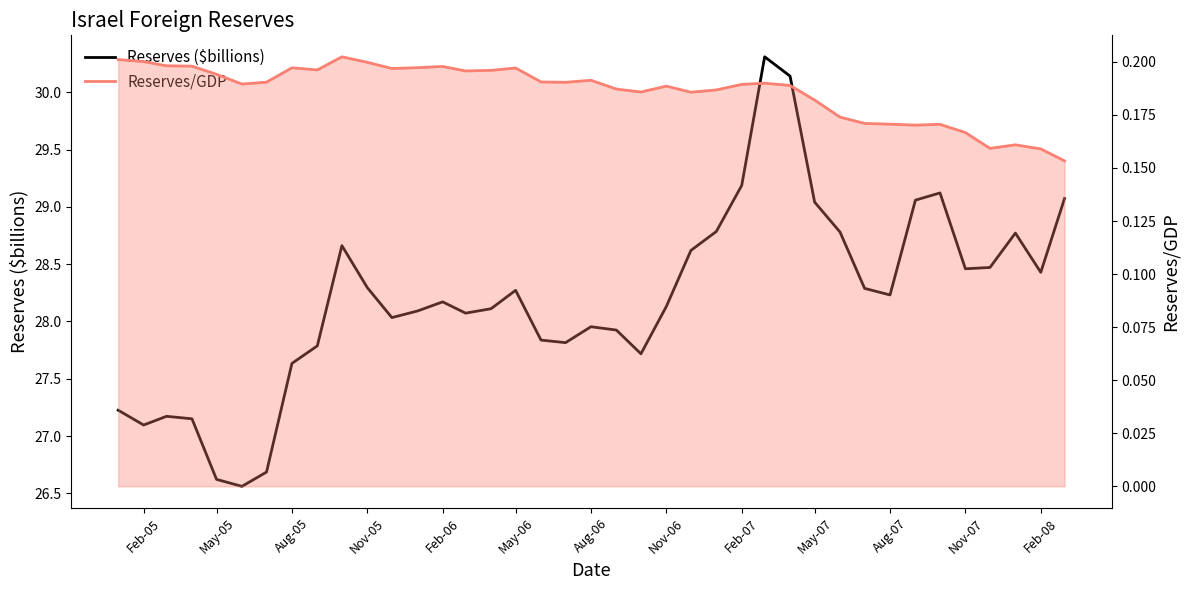

What is the difference between the highest and lowest values at May-07?

28.5